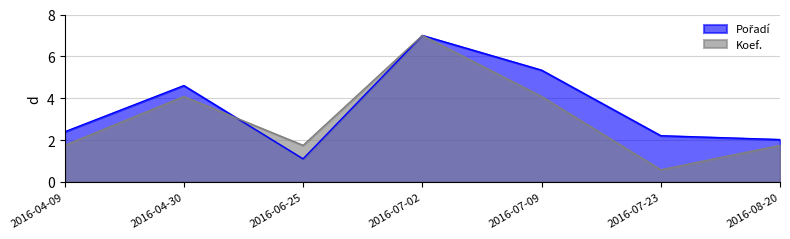

Where does the Koef. series first go above 1?

2016-04-09